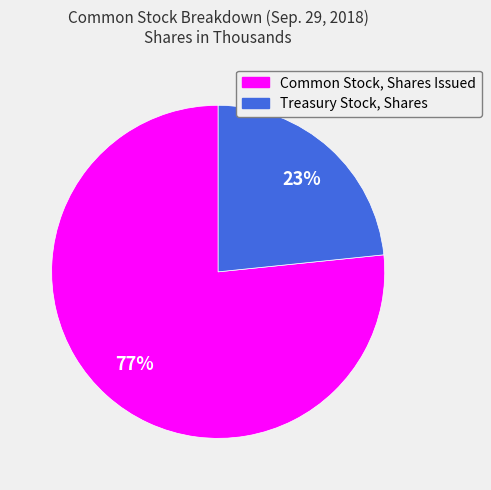

Combined, do Common Stock, Shares Issued and Treasury Stock, Shares account for over 50%?

Yes